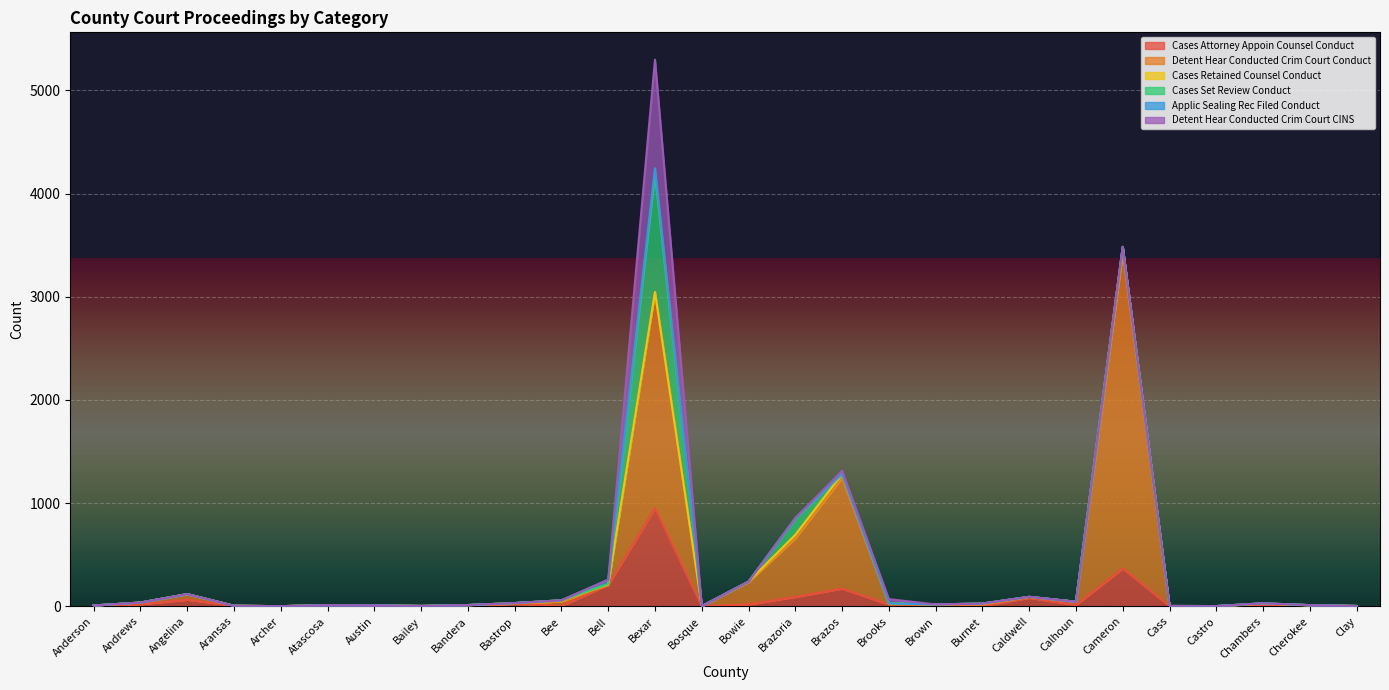

Count the number of data series in this chart.

6